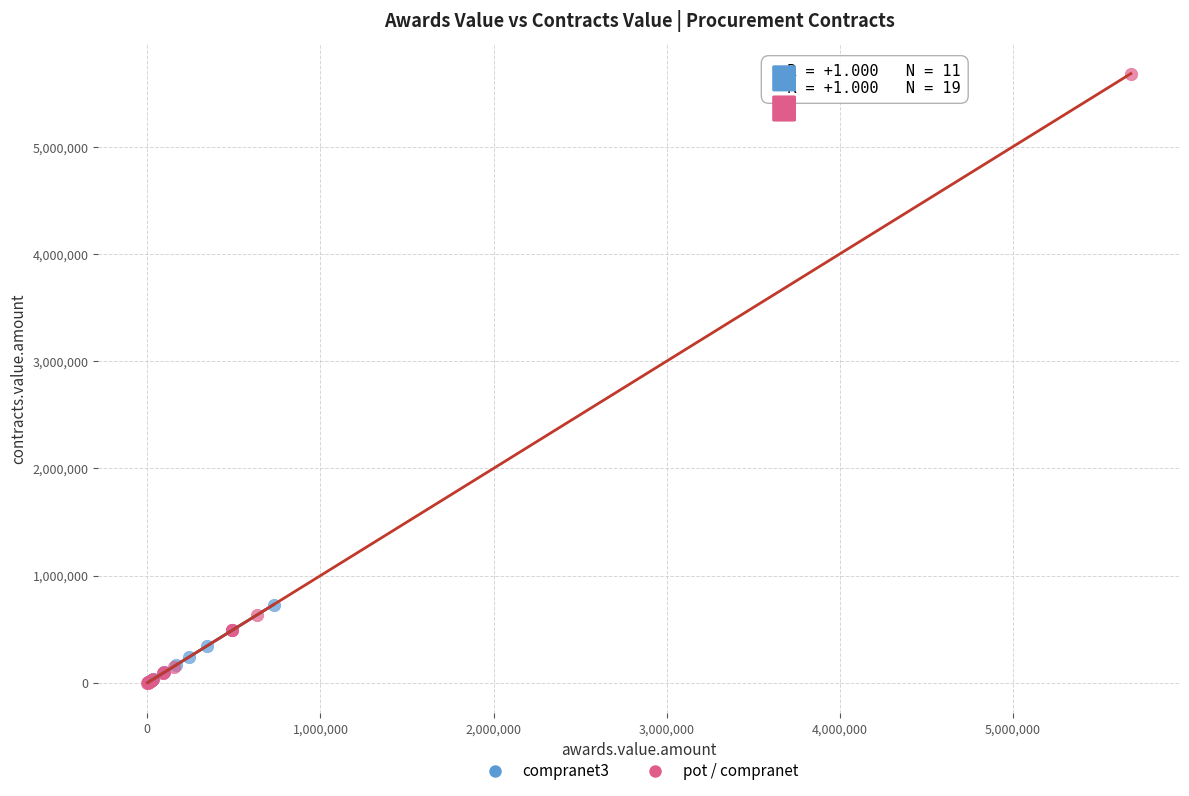

Which series reaches the maximum Y coordinate?

pot / compranet